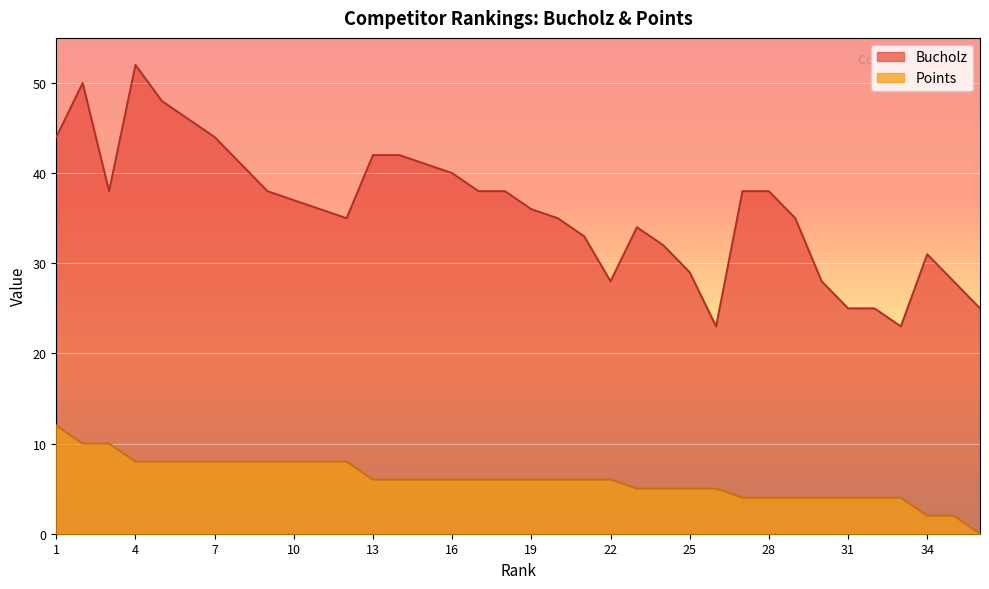

Which series has the largest range (max minus min)?

Bucholz